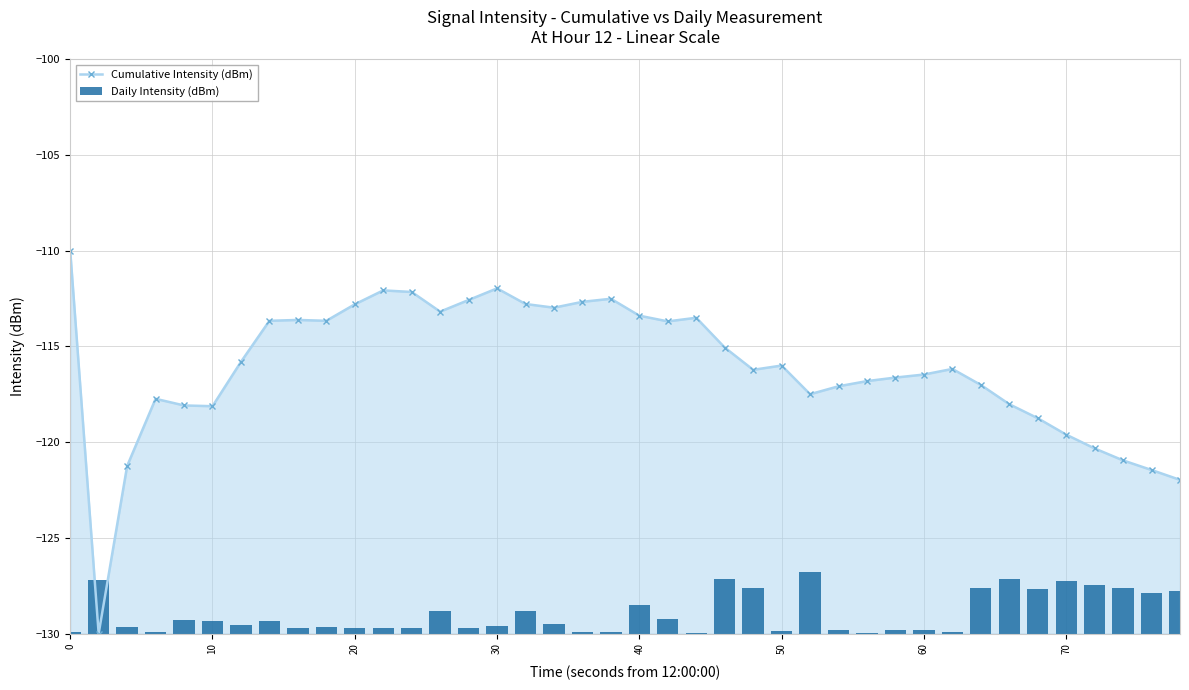

What is the difference between the maximum and minimum values in the Daily Intensity (dBm) series?

3.2